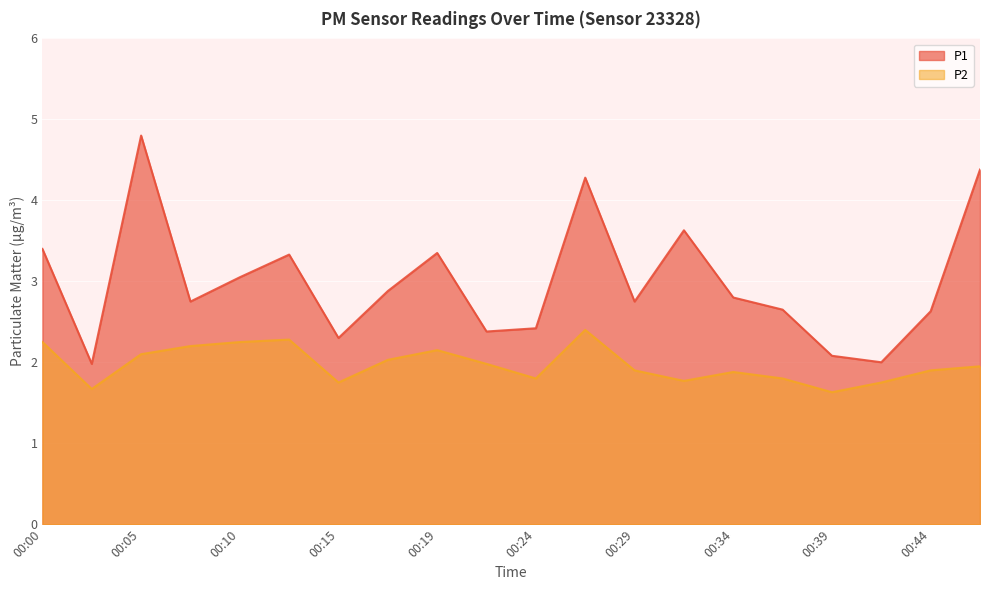

Which has a higher value, 00:10 or 00:39?

00:10